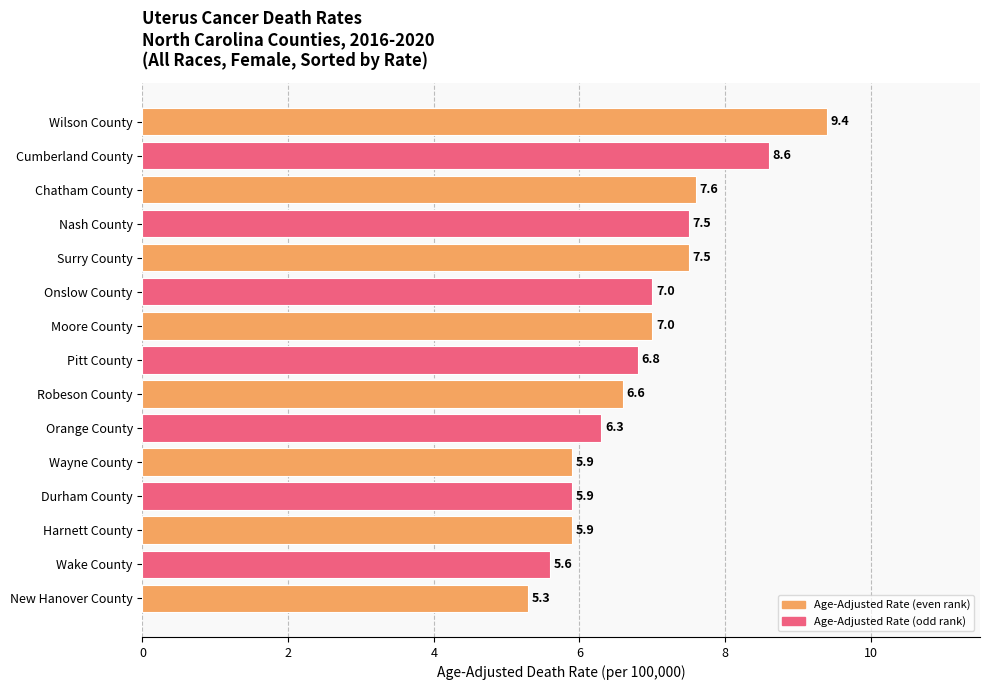

What is the value of the 7th bar from the top?

7.0